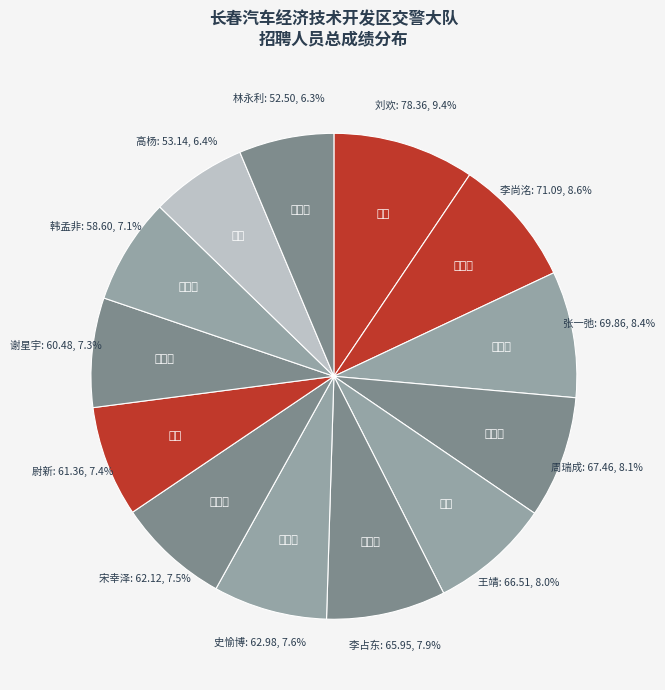

Is there any slice that represents more than half of the pie?

No